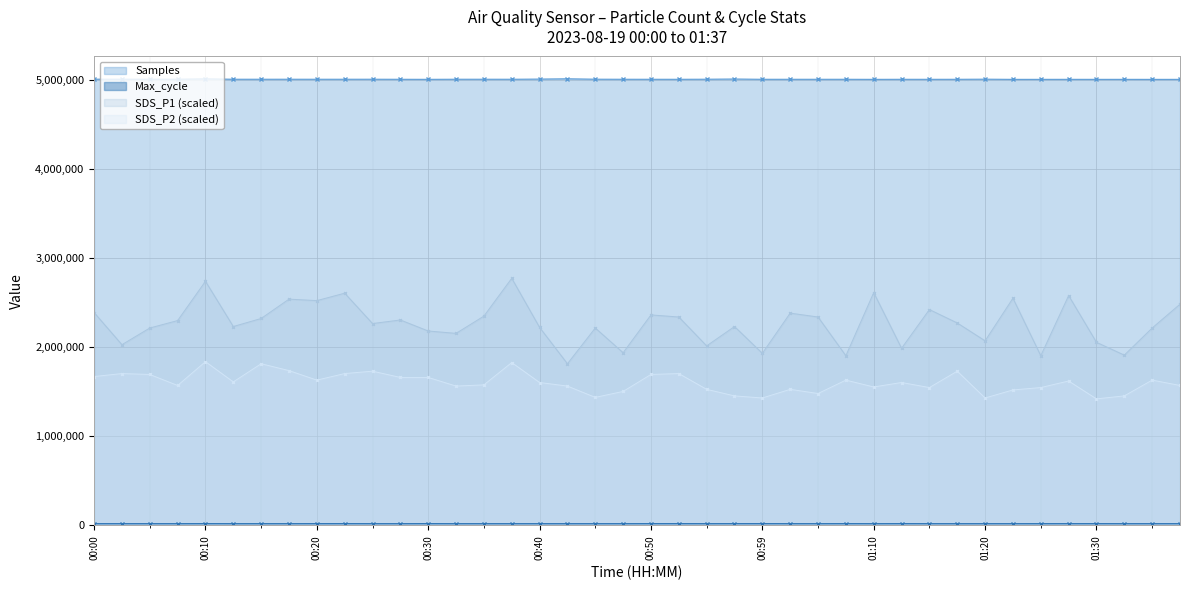

How many interior local peaks does the Samples series have?

12